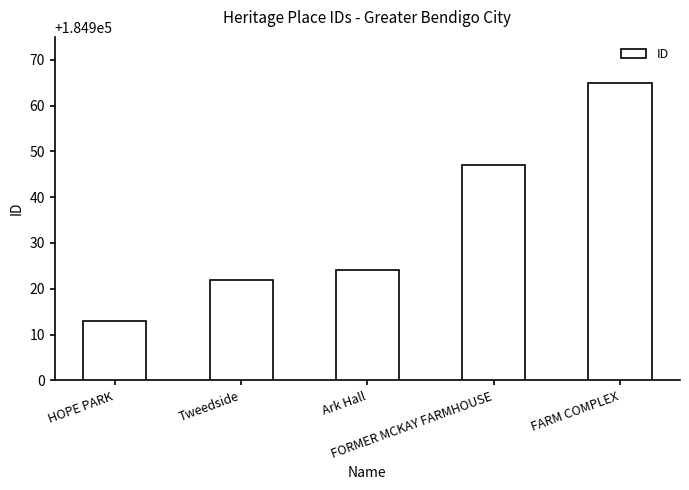

Reading left to right, list all the values displayed in this chart.

HOPE PARK=184913	Tweedside=184922	Ark Hall=184924	FORMER MCKAY FARMHOUSE=184947	FARM COMPLEX=184965